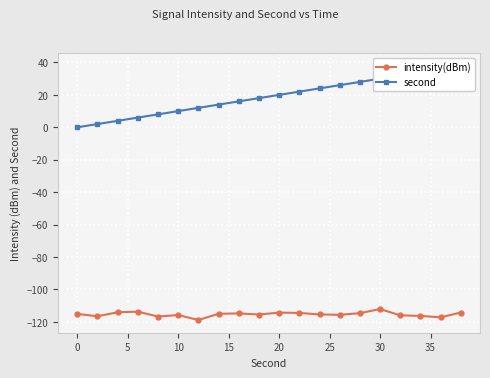

List the series in order of their peak value, lowest first.

intensity(dBm), second